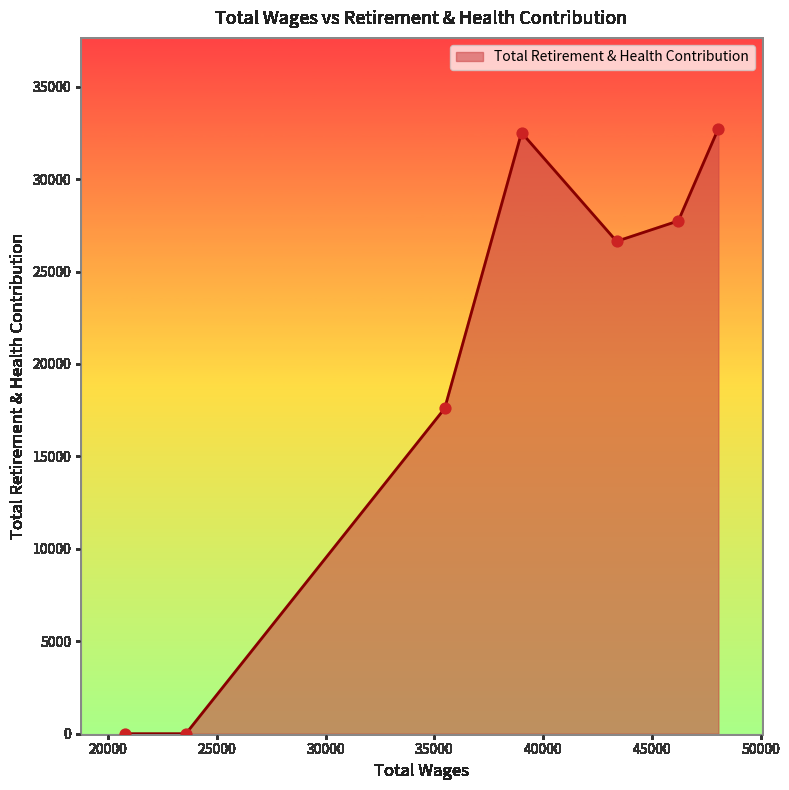

True or false: there are more than 2 points higher than both neighbors.

False